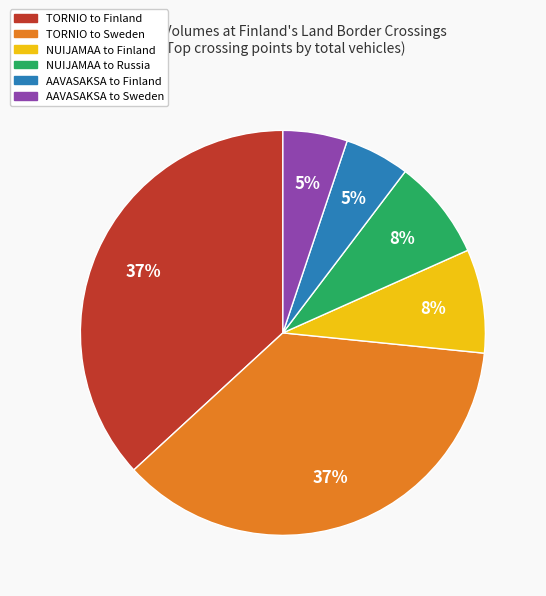

Combined, do NUIJAMAA to Finland and TORNIO to Finland account for over 50%?

No